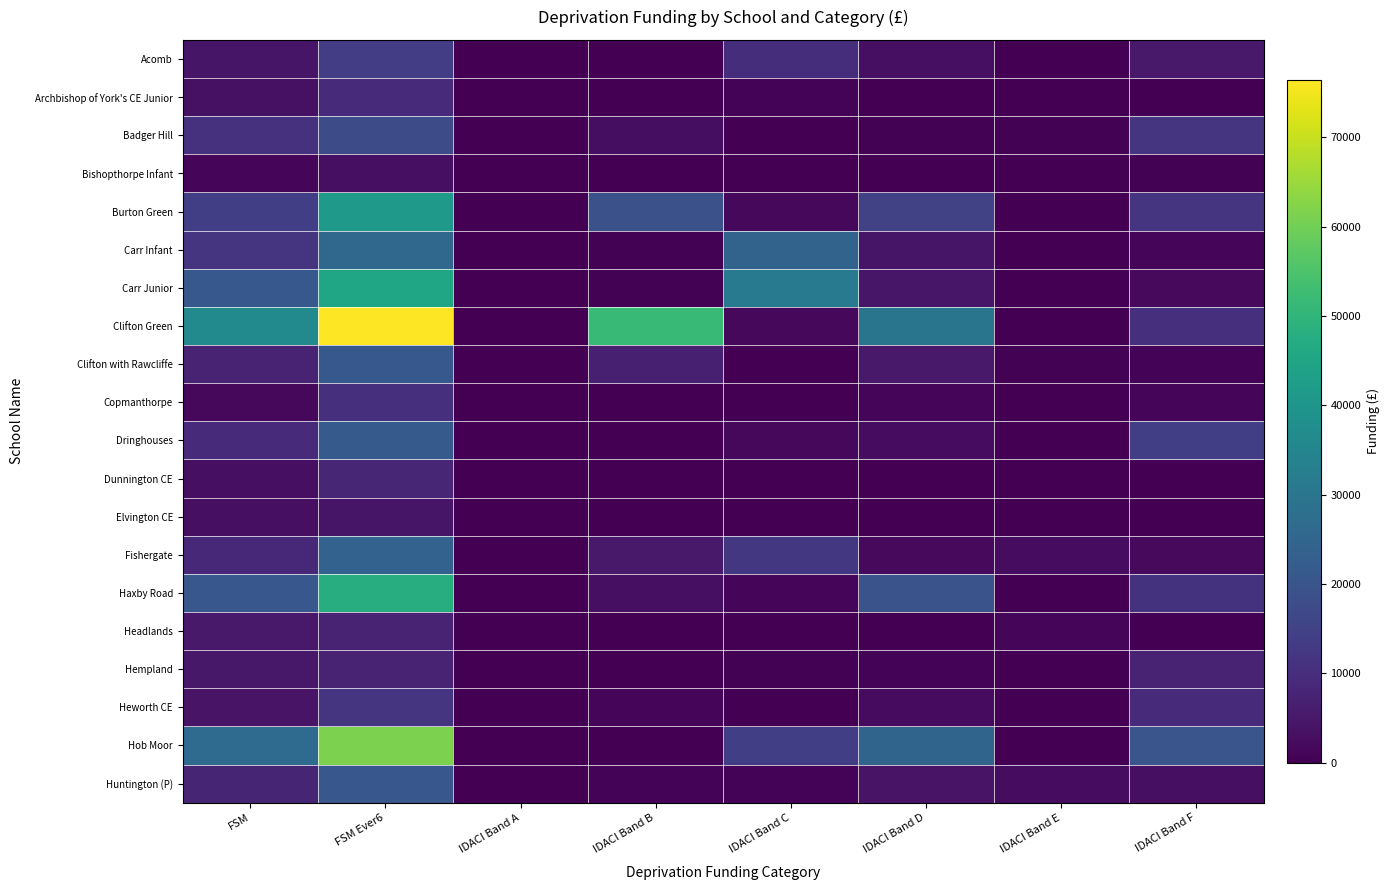

Which category has the lowest value across all series?

IDACI Band A